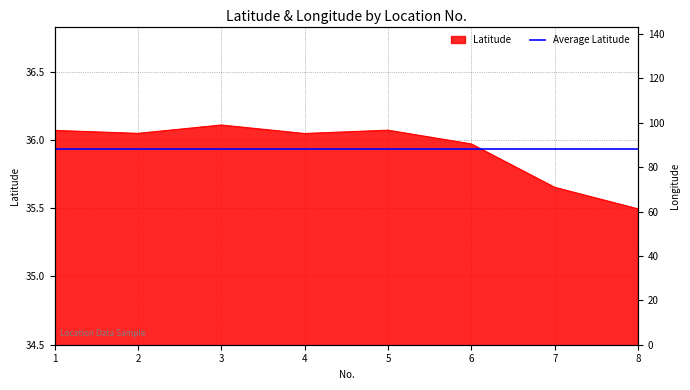

How many interior local valleys (lower than both neighbors) does the data have?

2